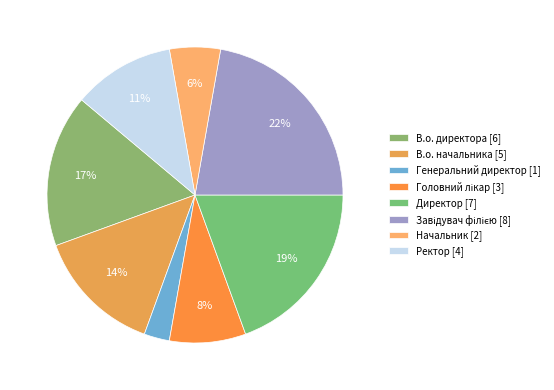

Is there a majority slice in this chart?

No